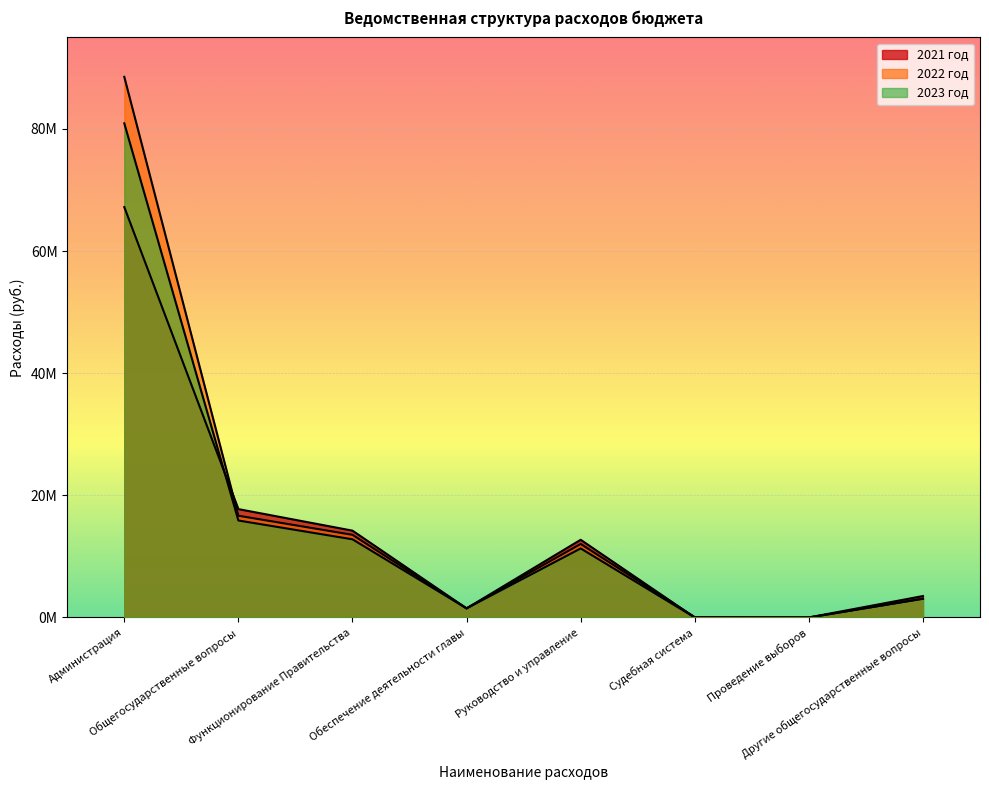

How many lines are shown in the chart?

3